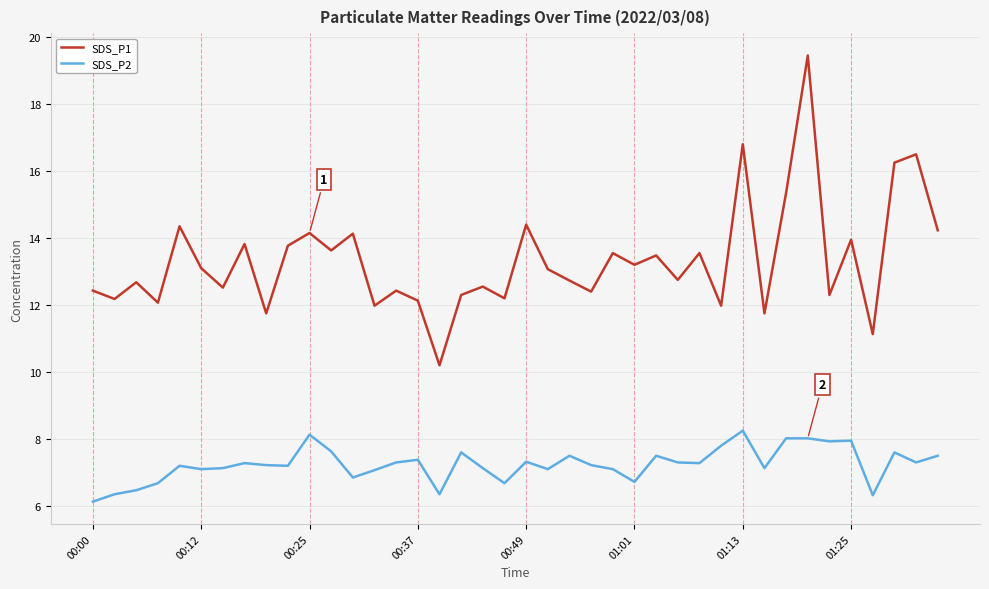

What is the minimum value shown in the chart?

6.1